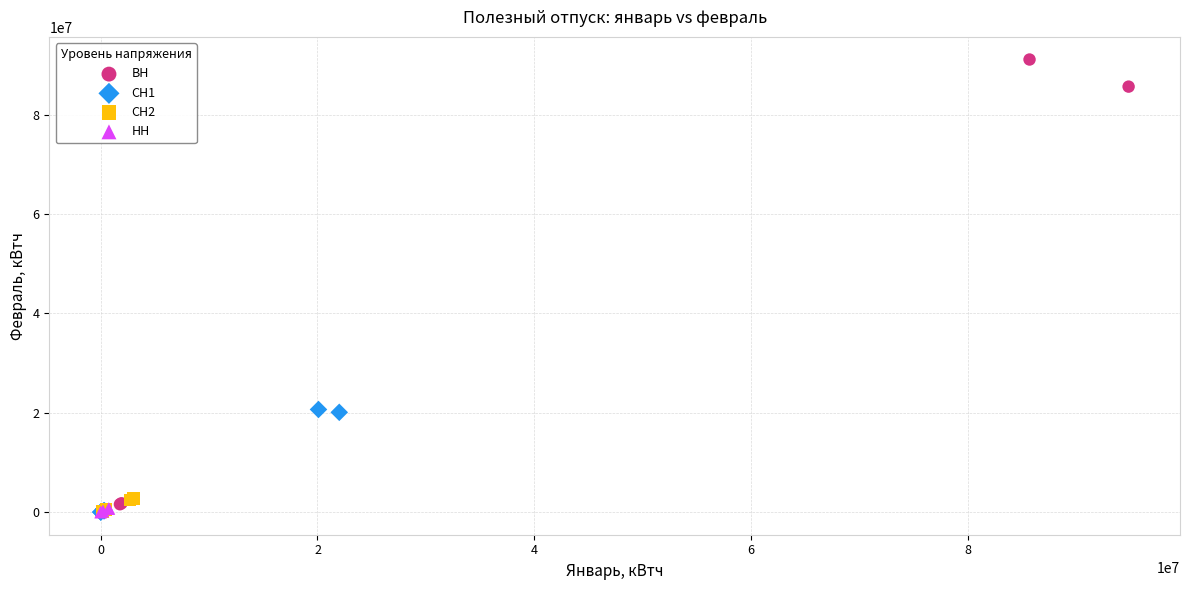

What are all the series names shown in the legend?

ВН, СН1, СН2, НН